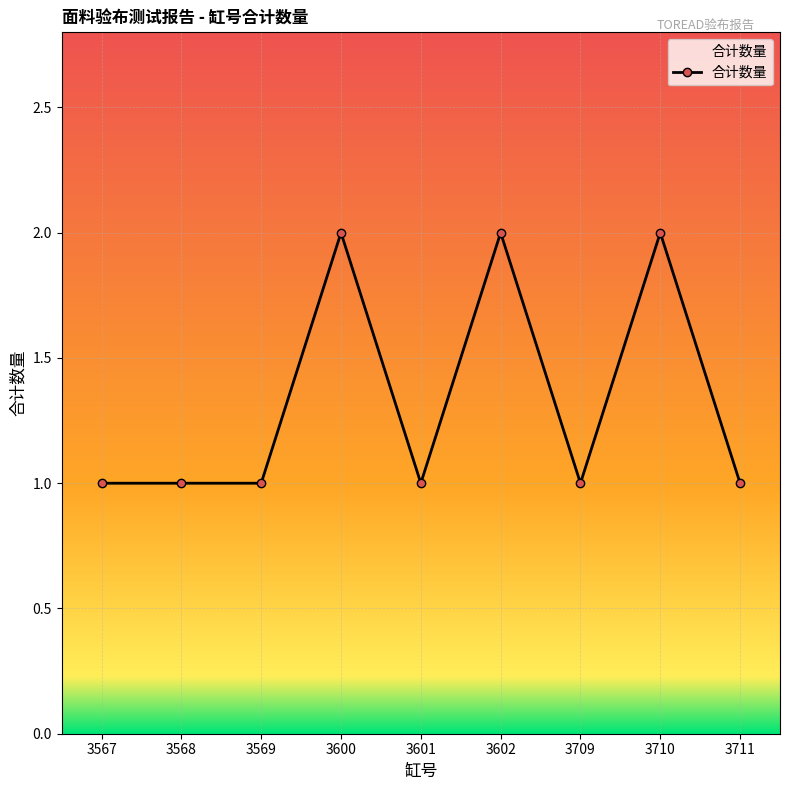

Does the chart have visible grid lines?

Yes